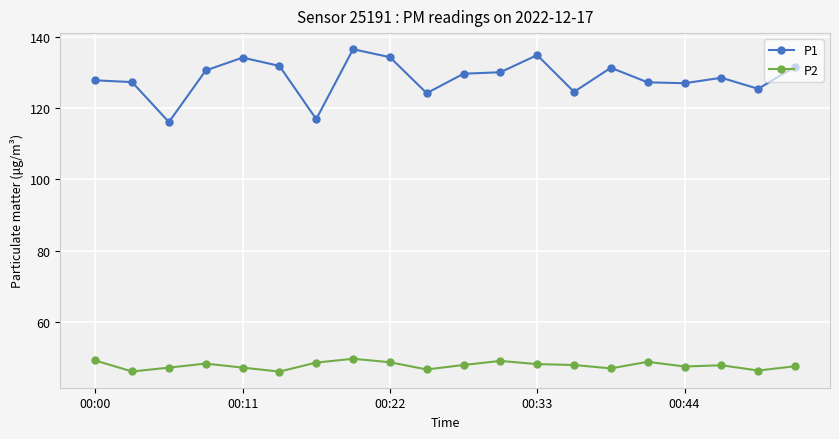

What is the value of the P1 point at the 1st from the left?

127.8